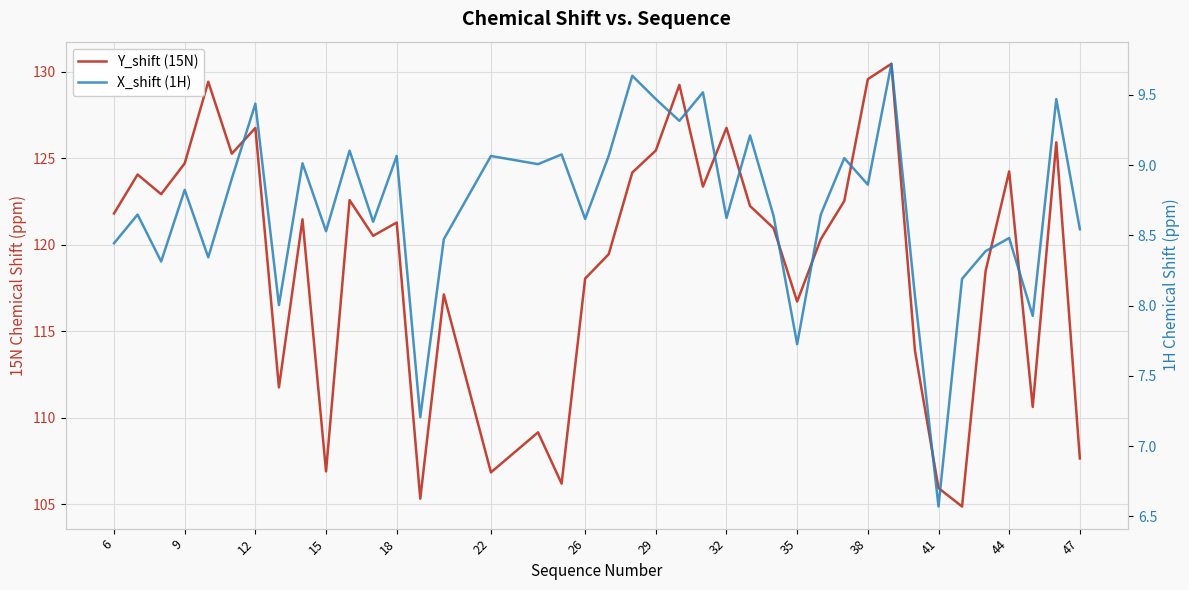

At which label does Y_shift (15N) first exceed 121?

6